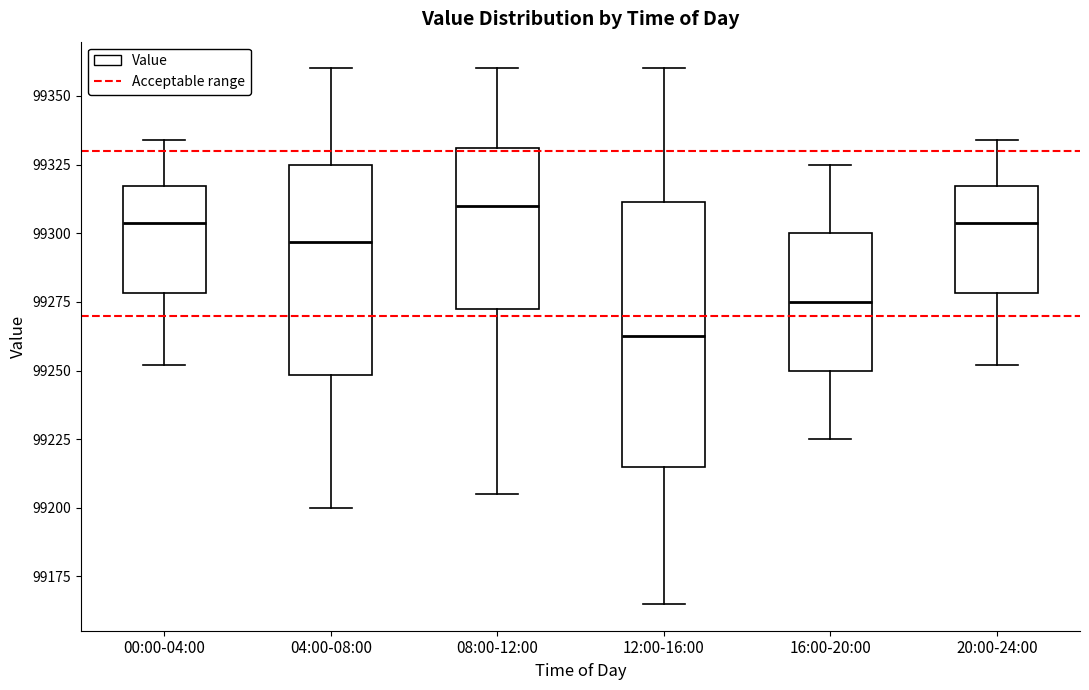

Which box's median line is the lowest?

12:00-16:00